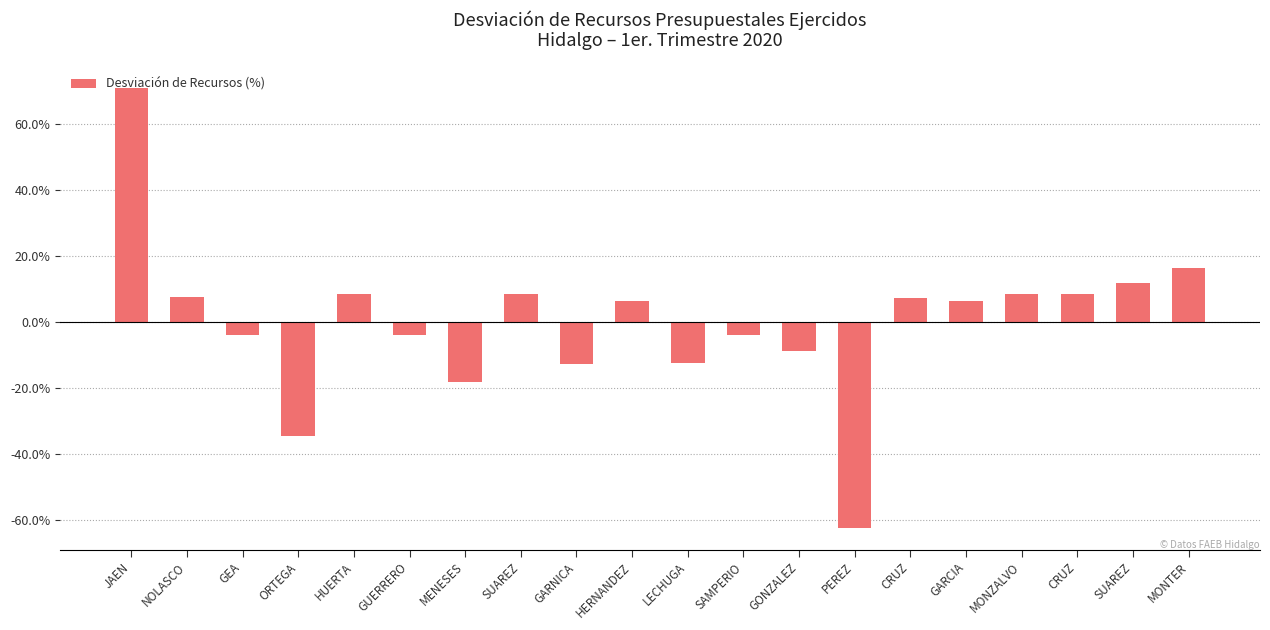

The chart shows a value of -3.9 at GUERRERO. True or false?

True